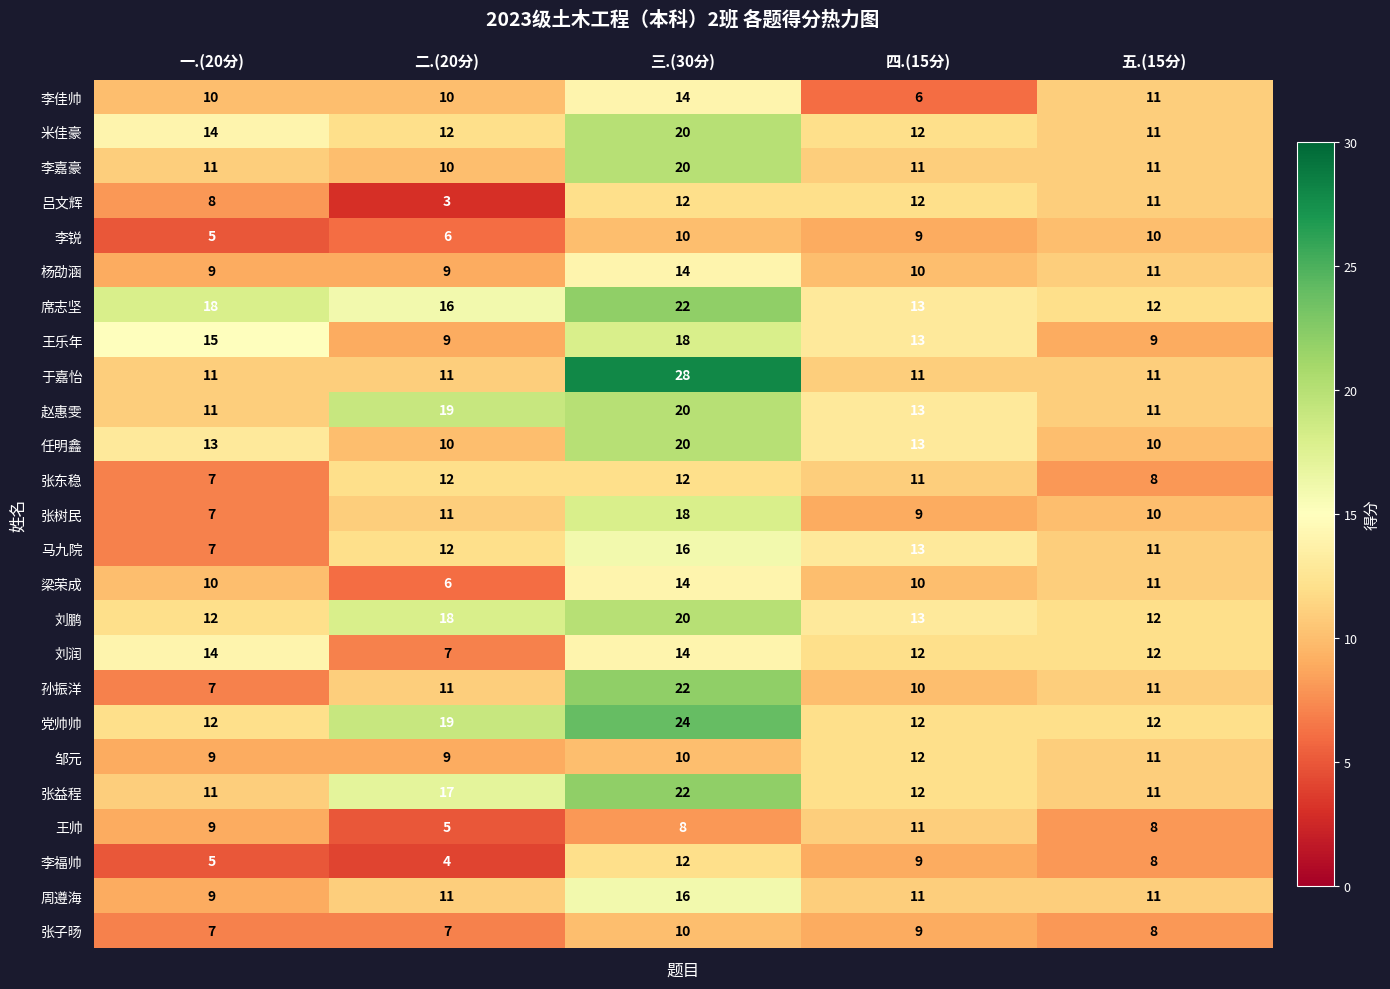

What is the minimum value shown in the chart?

3